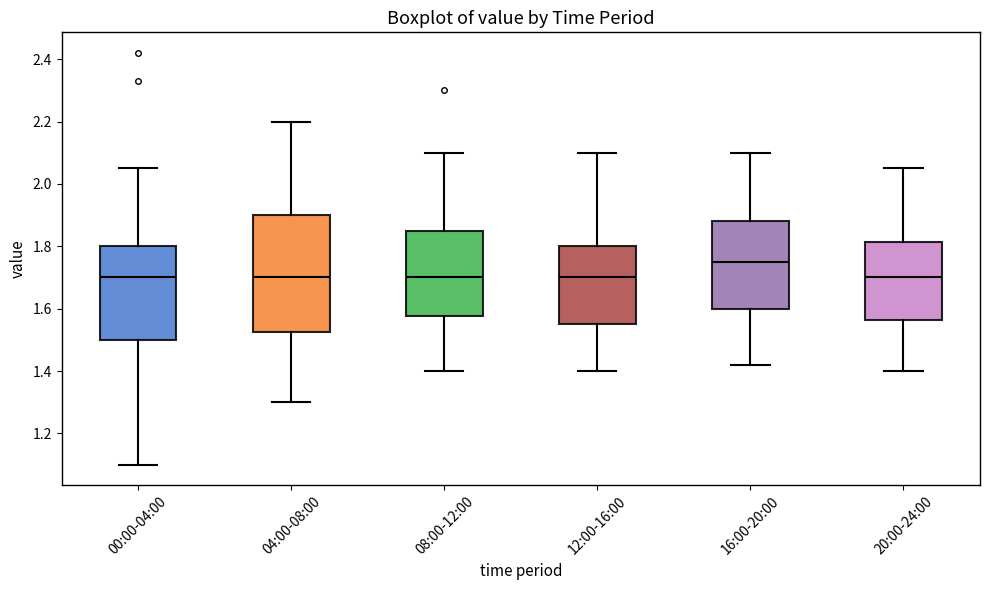

Reading left to right, transcribe this box plot: for each box, give where its median line is, the range the box spans, and where its two whiskers end, as read against the y-axis. The values are not printed on the chart, so give them approximately, as read against the axis.

00:00-04:00: median 1.70, box 1.50 to 1.80, whiskers 1.10 to 2.06
04:00-08:00: median 1.70, box 1.52 to 1.90, whiskers 1.30 to 2.20
08:00-12:00: median 1.70, box 1.58 to 1.86, whiskers 1.40 to 2.10
12:00-16:00: median 1.70, box 1.56 to 1.80, whiskers 1.40 to 2.10
16:00-20:00: median 1.76, box 1.60 to 1.88, whiskers 1.42 to 2.10
20:00-24:00: median 1.70, box 1.56 to 1.82, whiskers 1.40 to 2.06